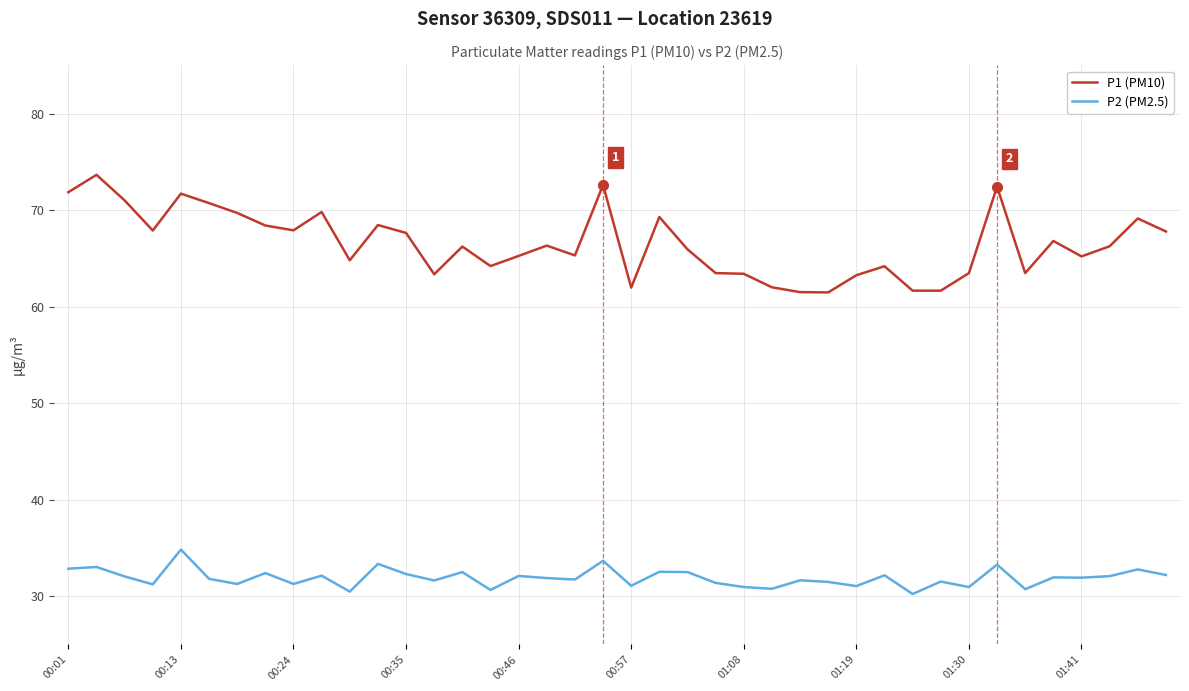

Which series has the largest total across all categories?

P1 (PM10)